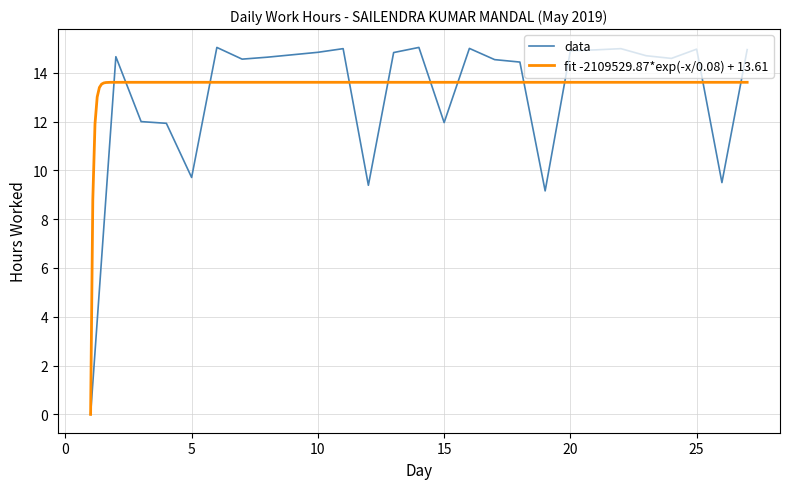

Reading right to left, list all the values displayed in this chart.

27=14.9	26=9.5	25=15.0	24=14.6	23=14.7	22=15.0	21=14.9	20=14.9	19=9.2	18=14.4	17=14.5	16=15.0	15=12.0	14=15.0	13=14.8	12=9.4	11=15.0	10=14.8	8=14.6	7=14.6	6=15.0	5=9.7	4=11.9	3=12.0	2=14.7	1=0.0